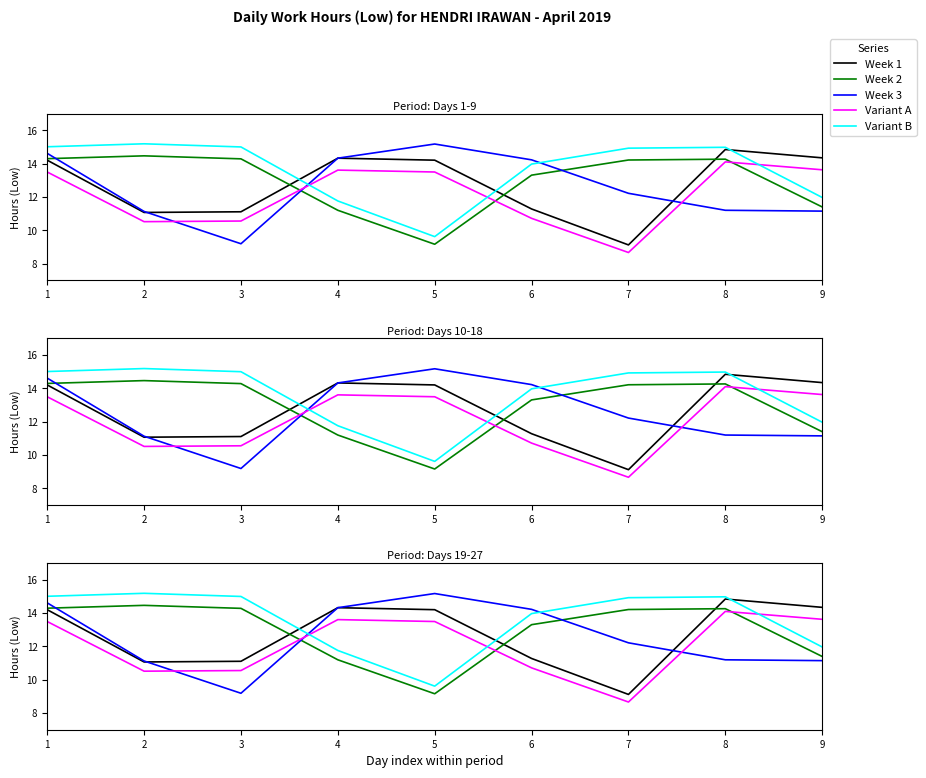

List the labels in order of Variant B value, largest first.

2, 1, 3, 8, 7, 6, 9, 4, 5